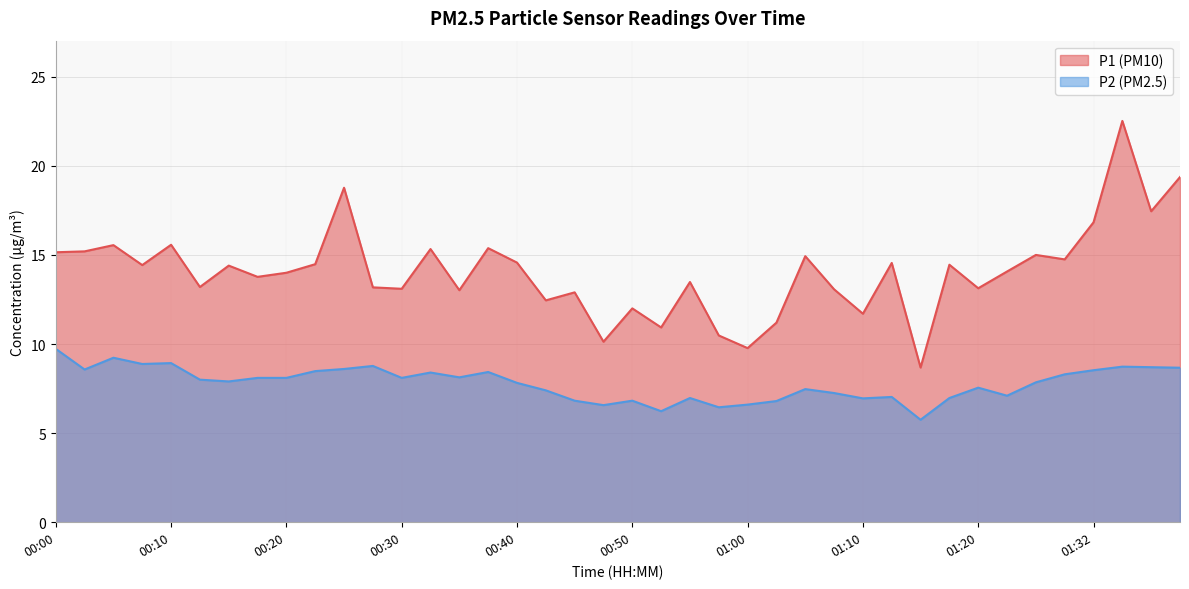

Rank the series at 00:30 from lowest to highest value.

P2, P1